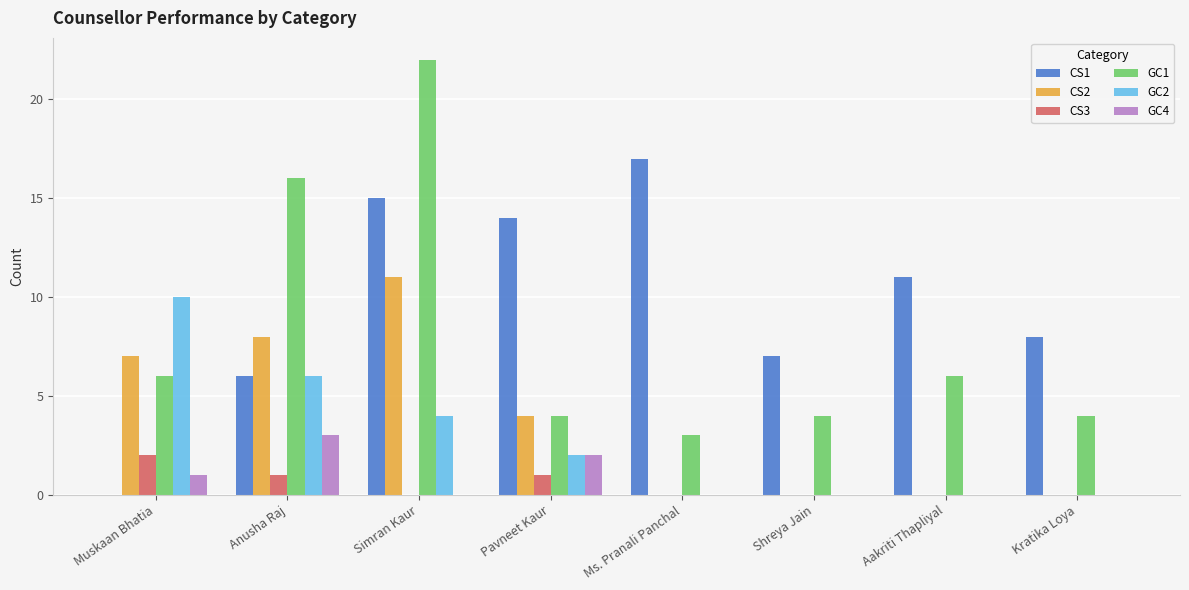

What are all the series names shown in the legend?

CS1, CS2, CS3, GC1, GC2, GC4